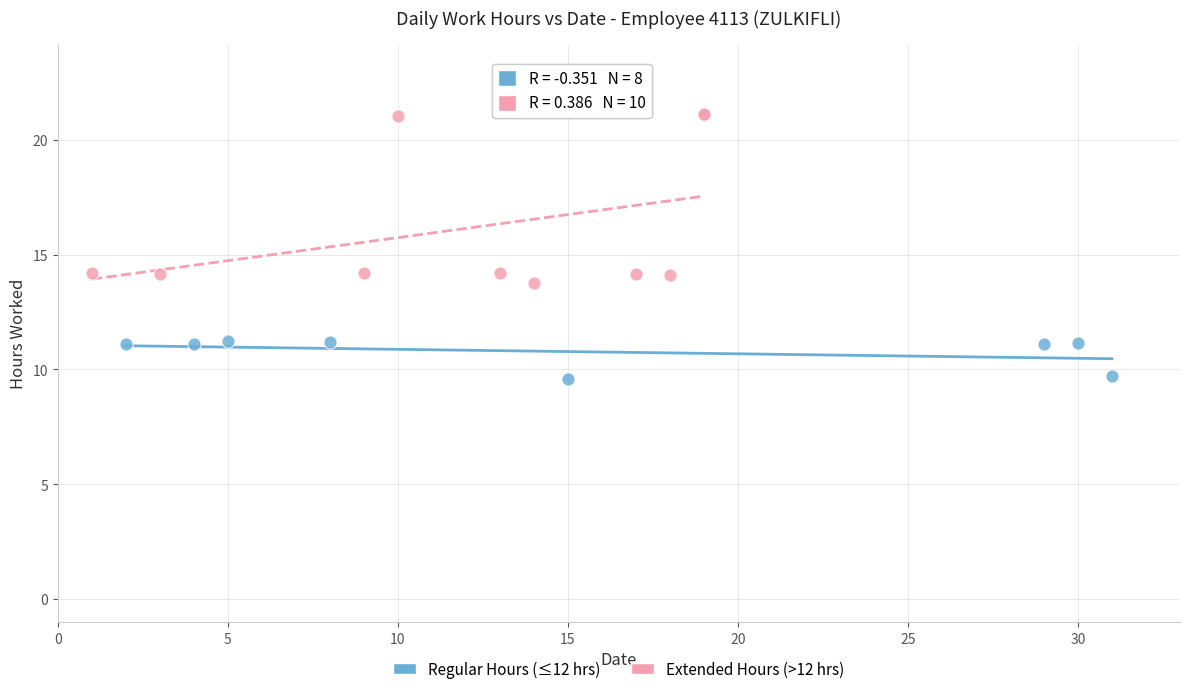

Which series contains the highest Y value?

Extended Hours (>12 hrs)